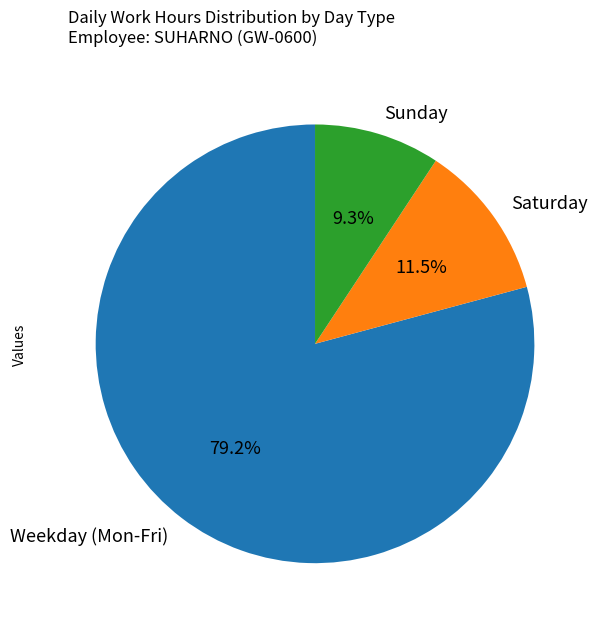

What is the largest slice in the pie chart?

Weekday (Mon-Fri)